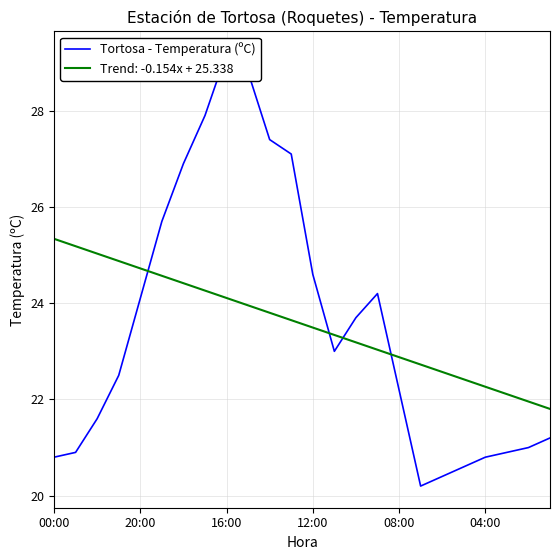

Is it true that the value at 9 is 28.8?

True